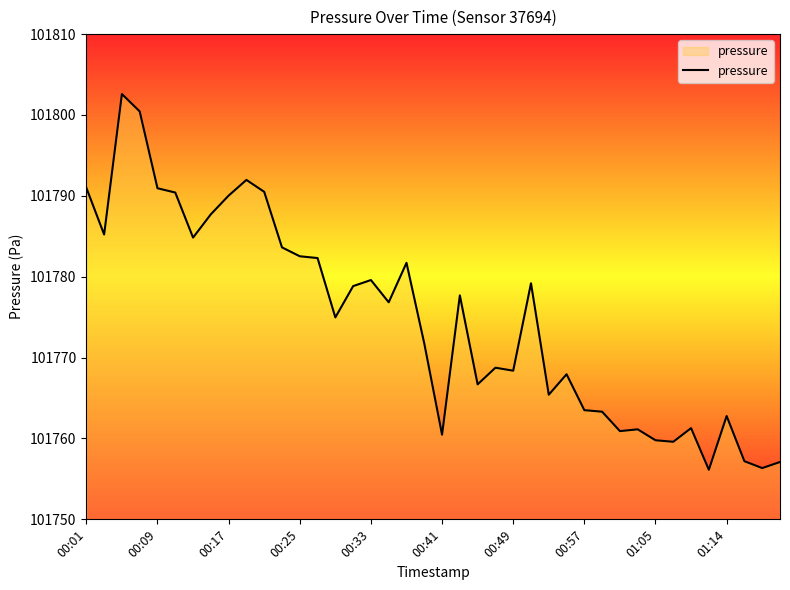

What is the minimum value shown in the chart?

101756.1